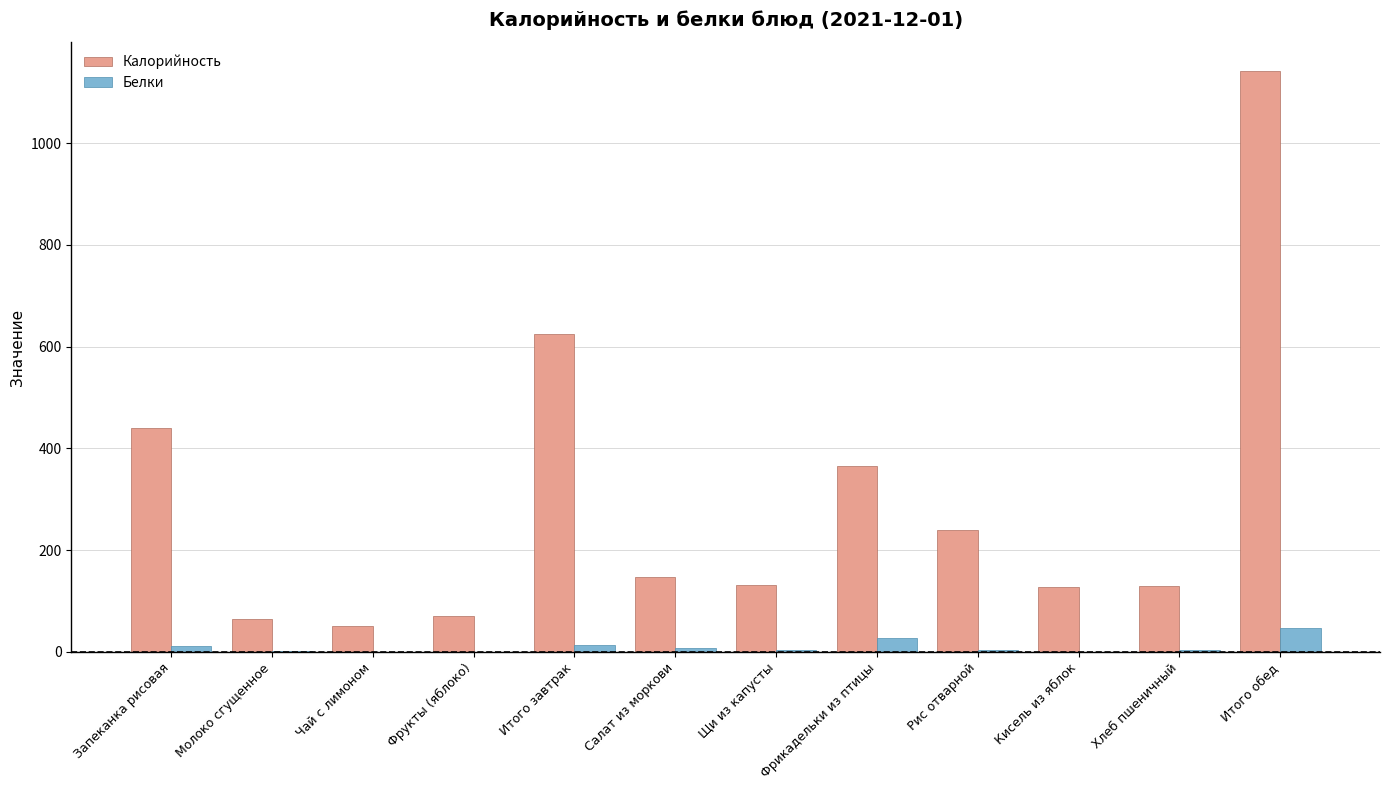

Where is Калорийность nearest to the value 596?

Итого завтрак